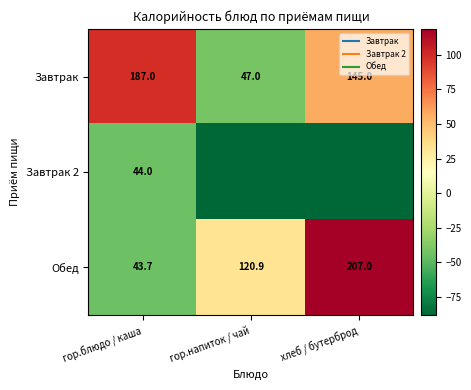

Rank the series by their maximum value, from lowest to highest.

Завтрак 2, Завтрак, Обед